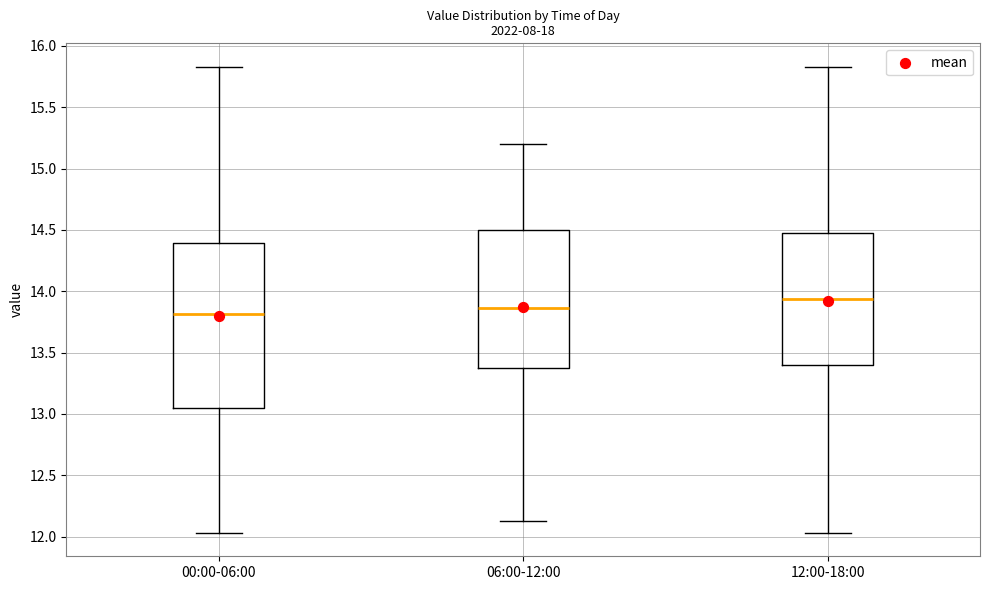

Which box is the tallest, from its lower edge to its upper edge?

00:00-06:00